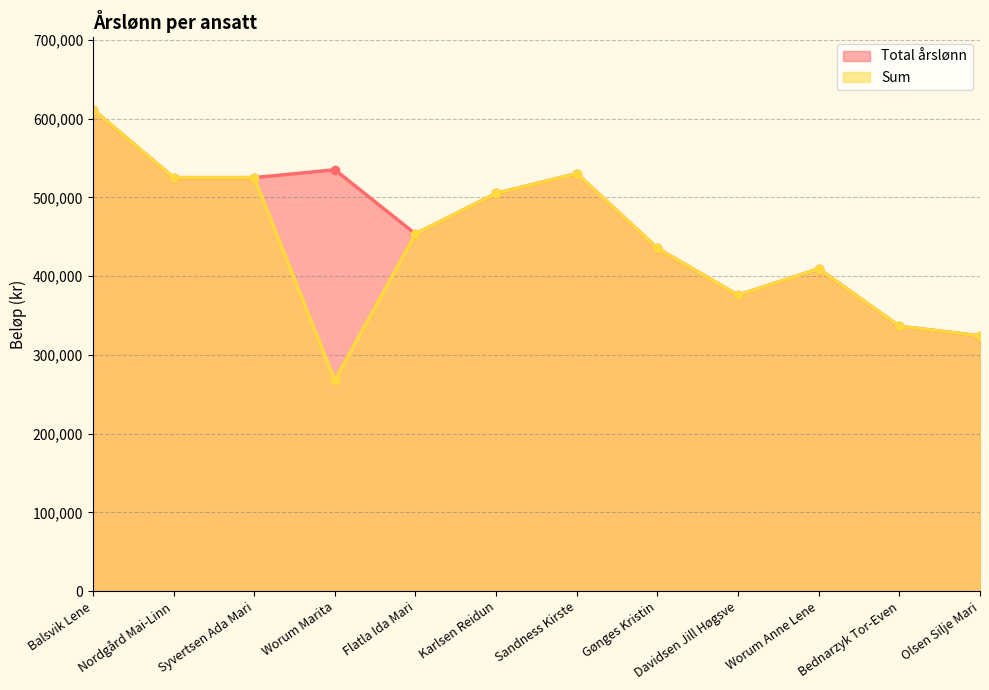

Is it true that Total årslønn equals 409200 at Worum Anne Lene?

True